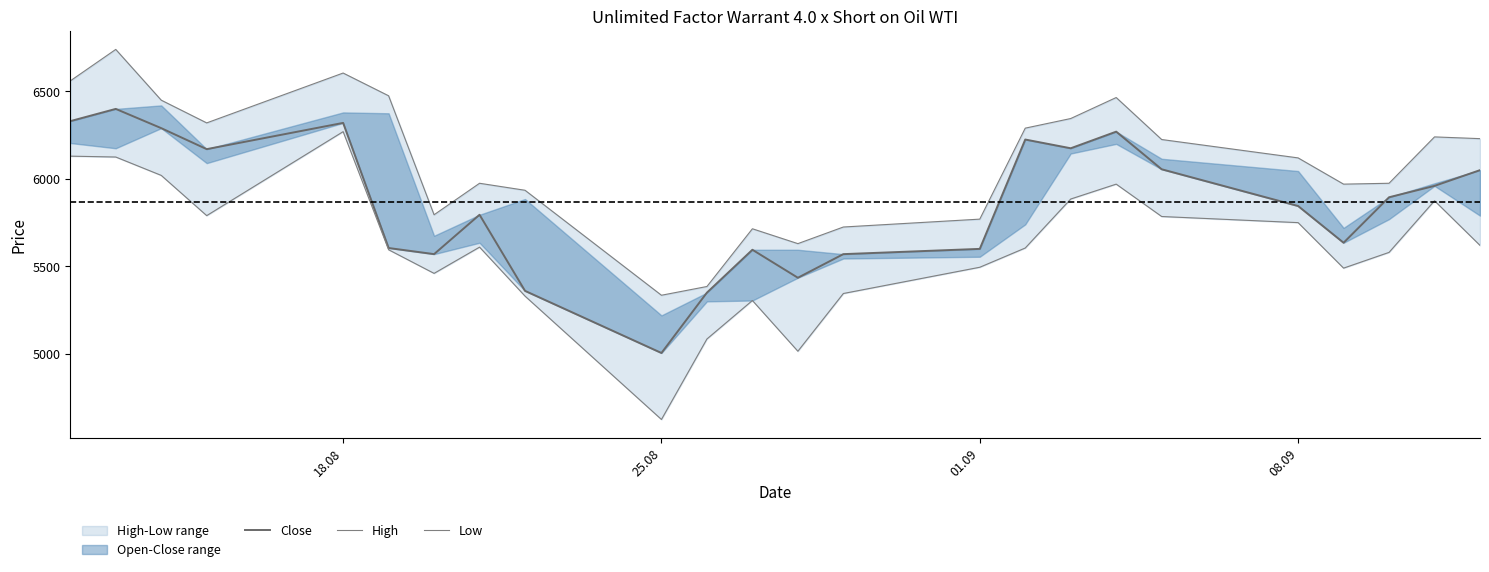

Which series has the widest spread of values?

Low